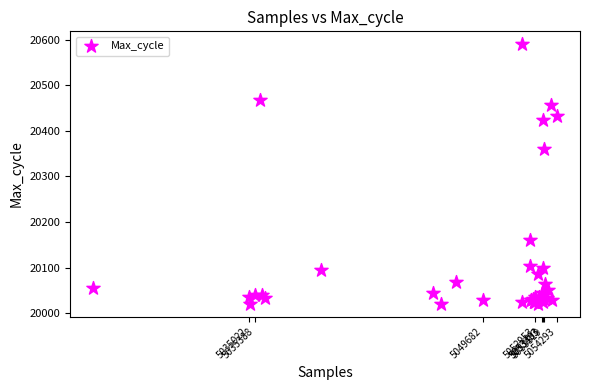

What Y value in the scatter plot is closest to 20305?

20361